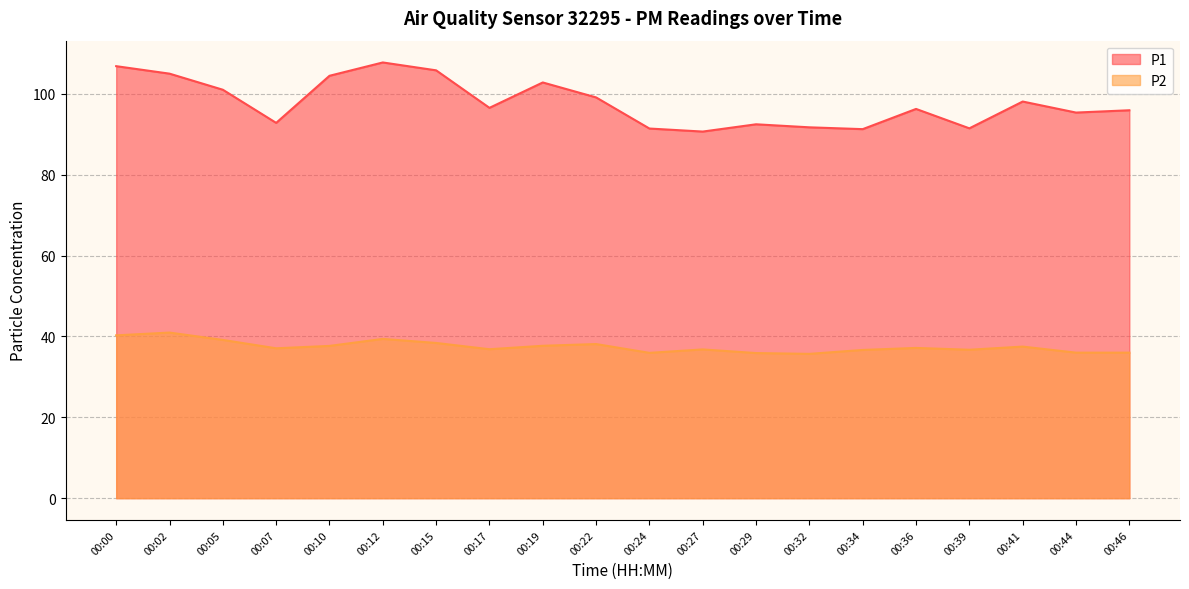

True or false: P1 has a value of 91.5 at 00:24.

True